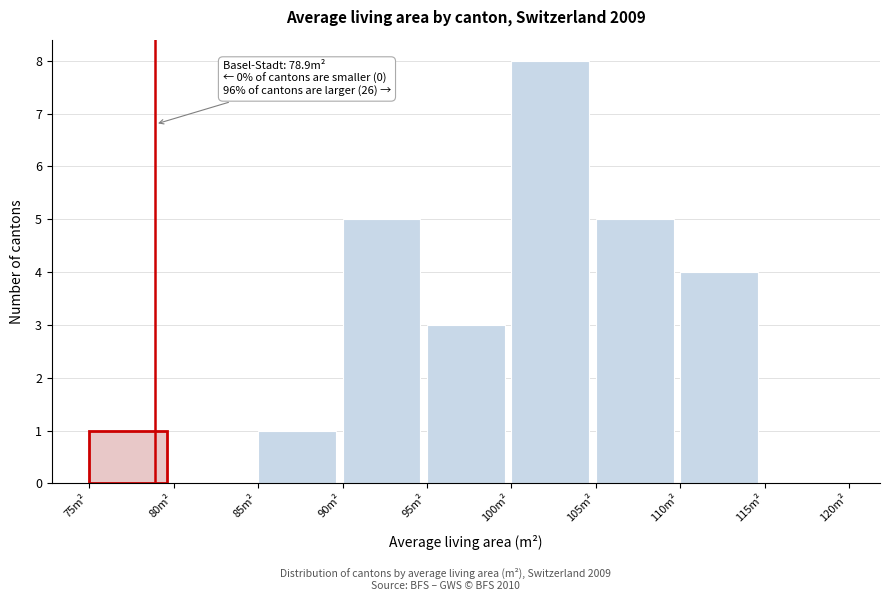

Over which range of the x-axis is the bar tallest?

100 to 105